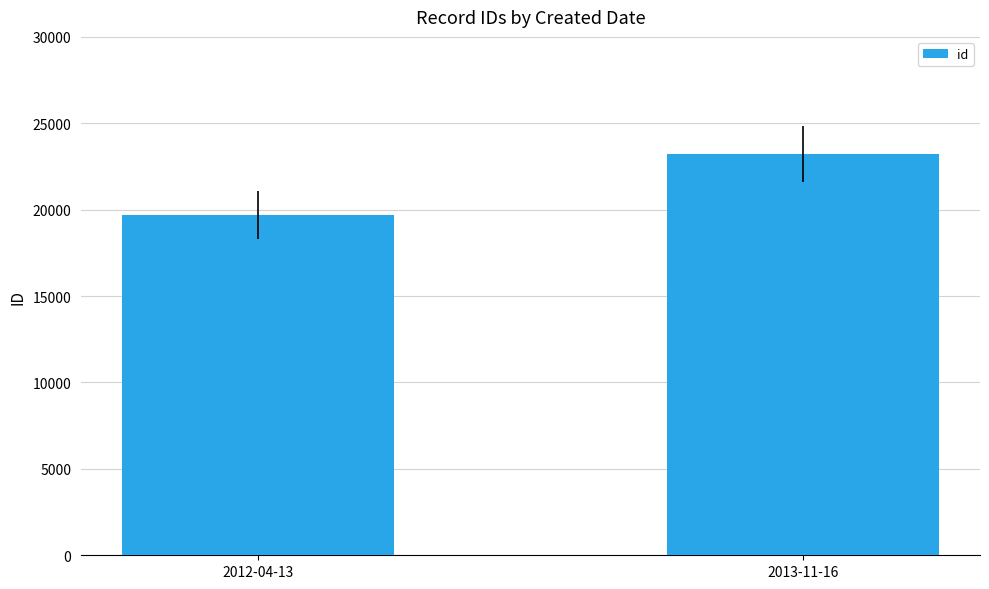

What is the difference between the maximum and minimum values?

3533